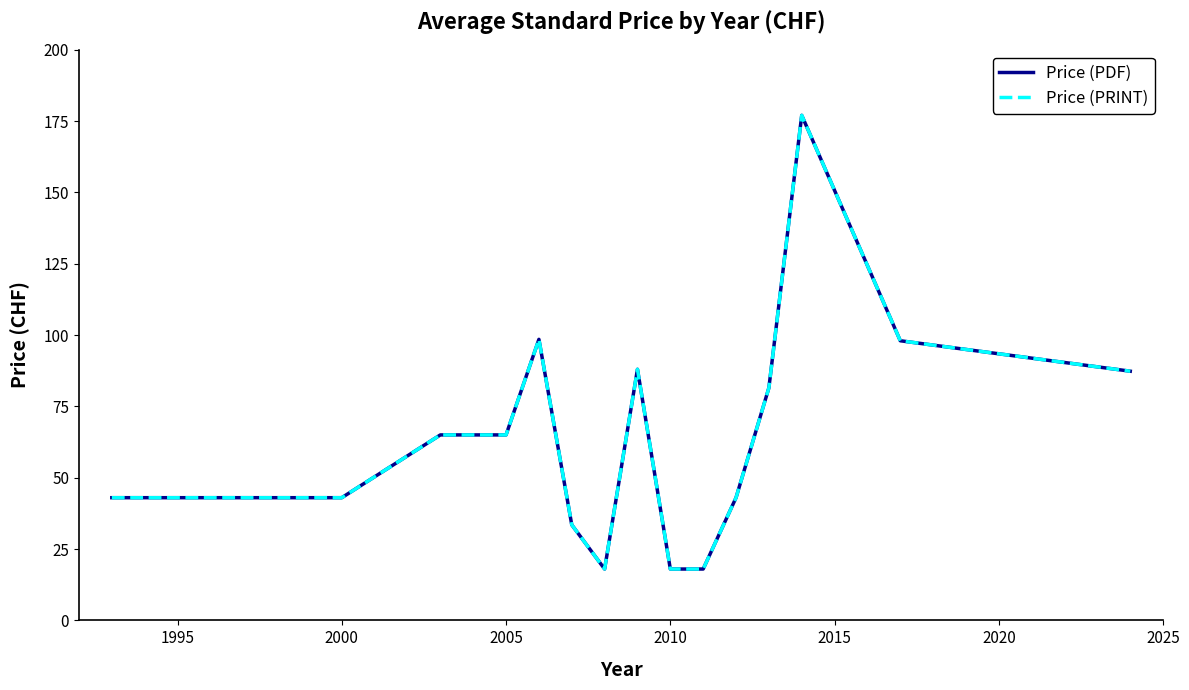

Reading left to right, list all the values displayed in this chart.

Price (PDF): 43.0	43.0	65.0	65.0	98.5	33.5	18.0	88.0	18.0	18.0	43.0	81.5	177.0	98.0	87.3
Price (PRINT): 43.0	43.0	65.0	65.0	98.5	33.5	18.0	88.0	18.0	18.0	43.0	81.5	177.0	98.0	87.3